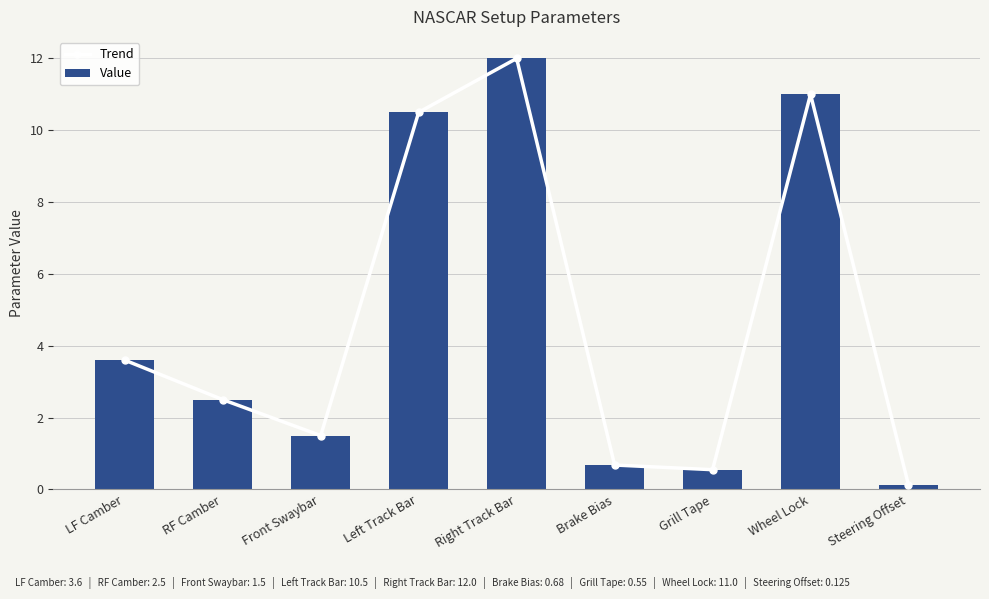

Reading left to right, transcribe all the data shown in this chart.

Trend: 3.6	2.5	1.5	10.5	12.0	0.7	0.6	11.0	0.1
Value: 3.6	2.5	1.5	10.5	12.0	0.7	0.6	11.0	0.1